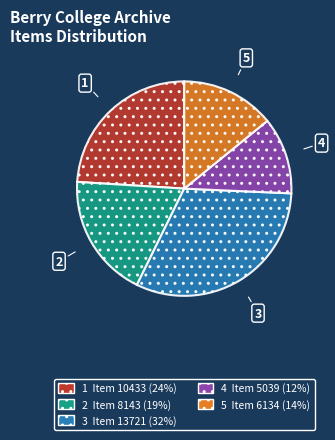

Does any single category account for the majority?

No